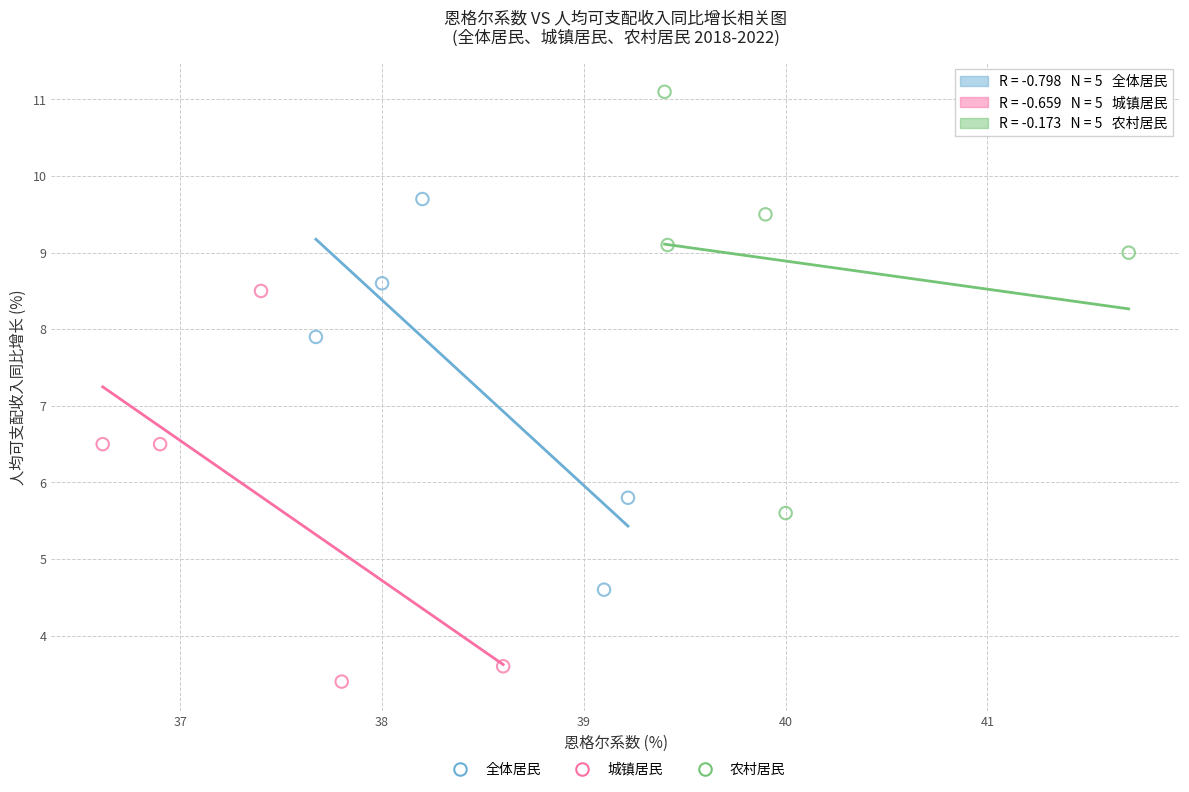

Which series has the widest spread of Y values?

农村居民